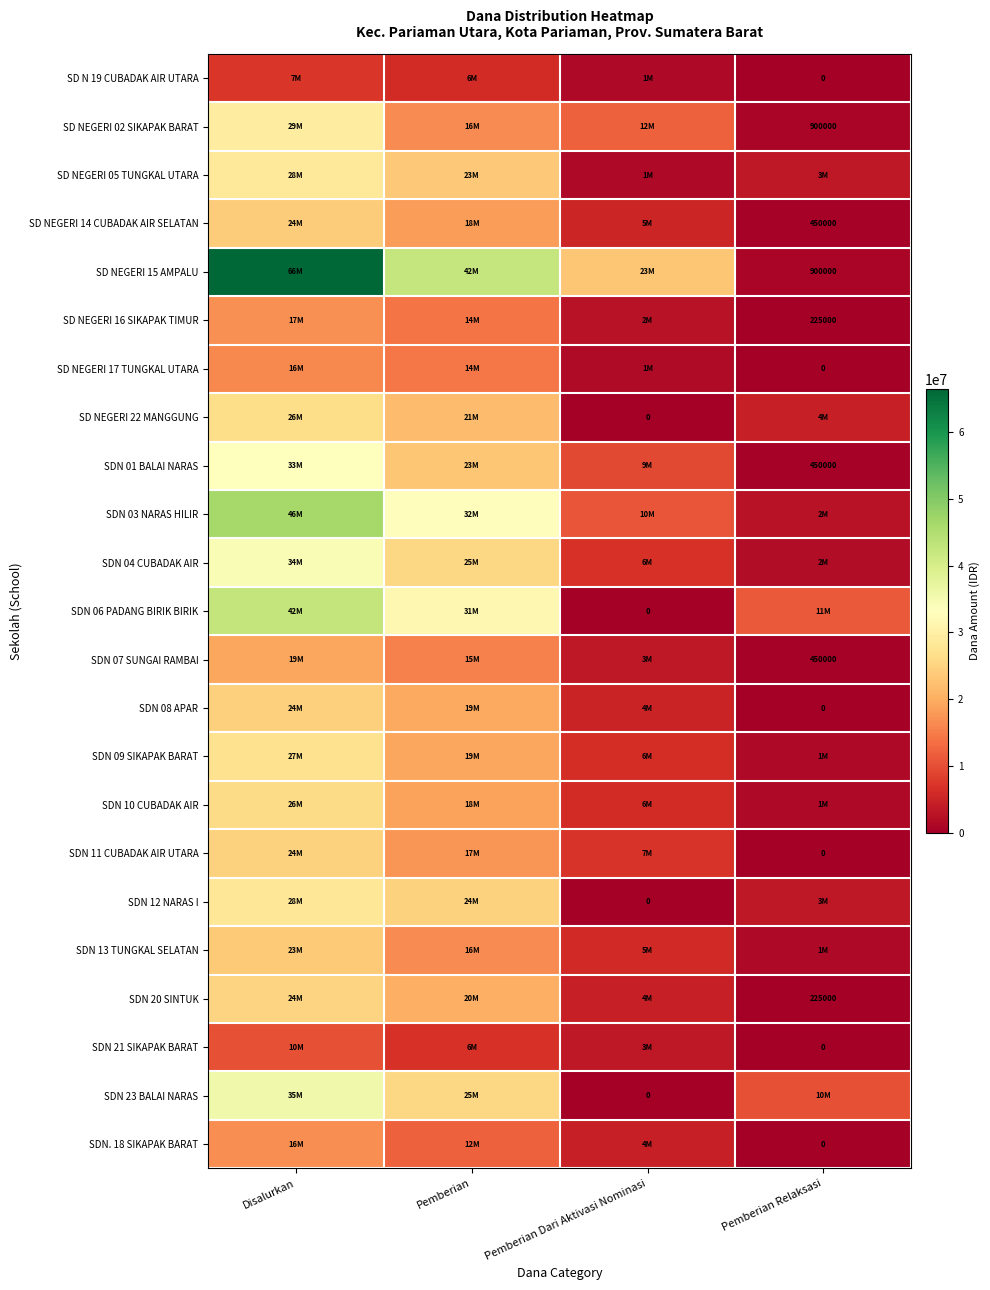

The value of SDN 04 CUBADAK AIR at Disalurkan is 50441205. True or false?

False